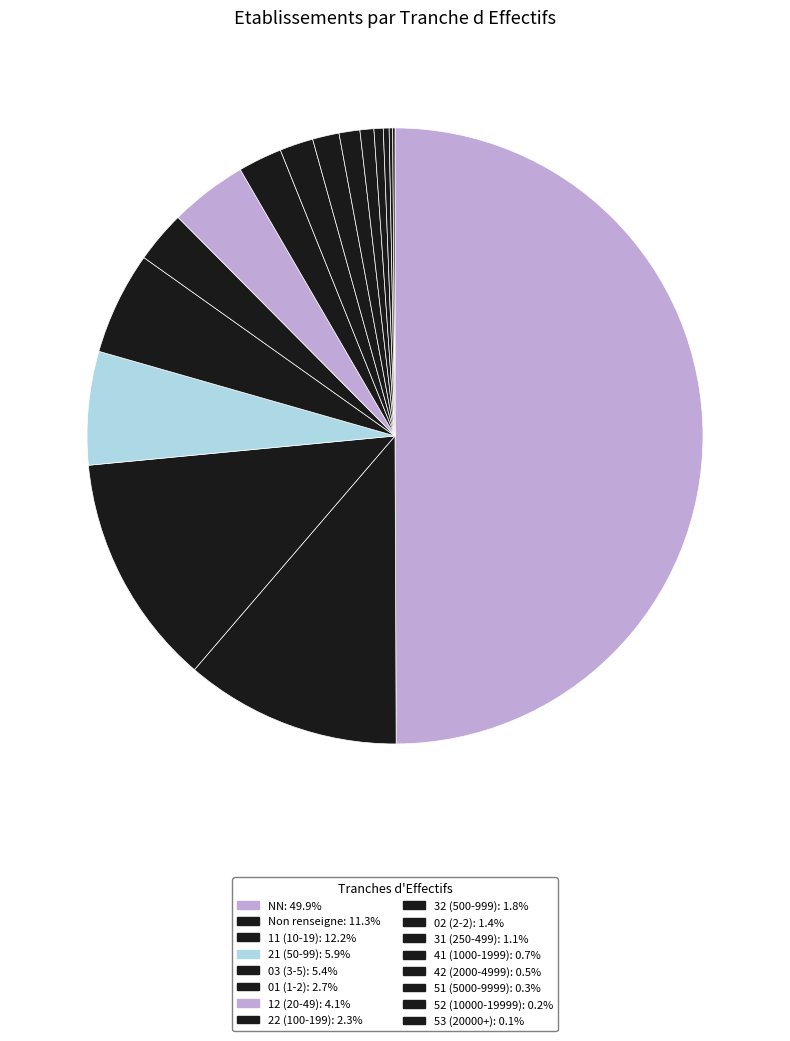

Which category has the smallest portion of the pie?

53